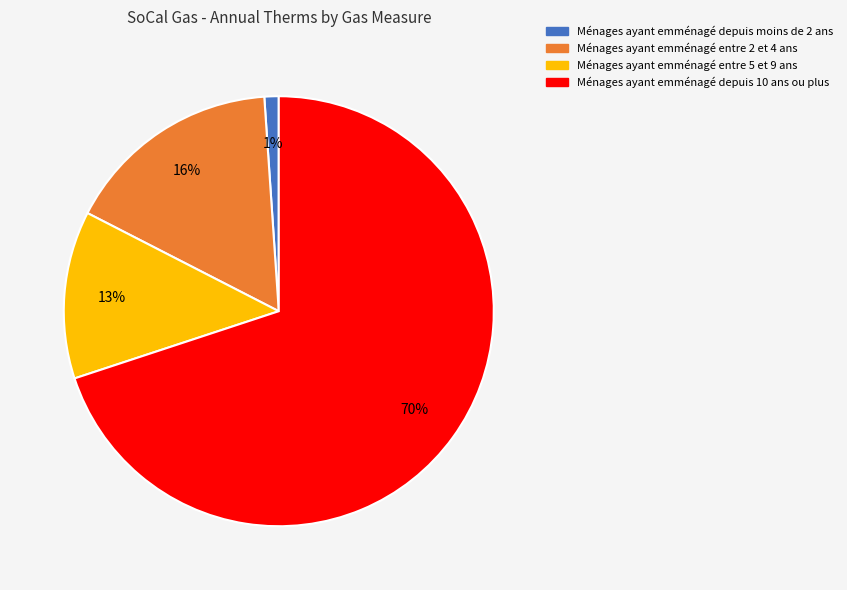

Is there any slice that represents more than half of the pie?

Yes